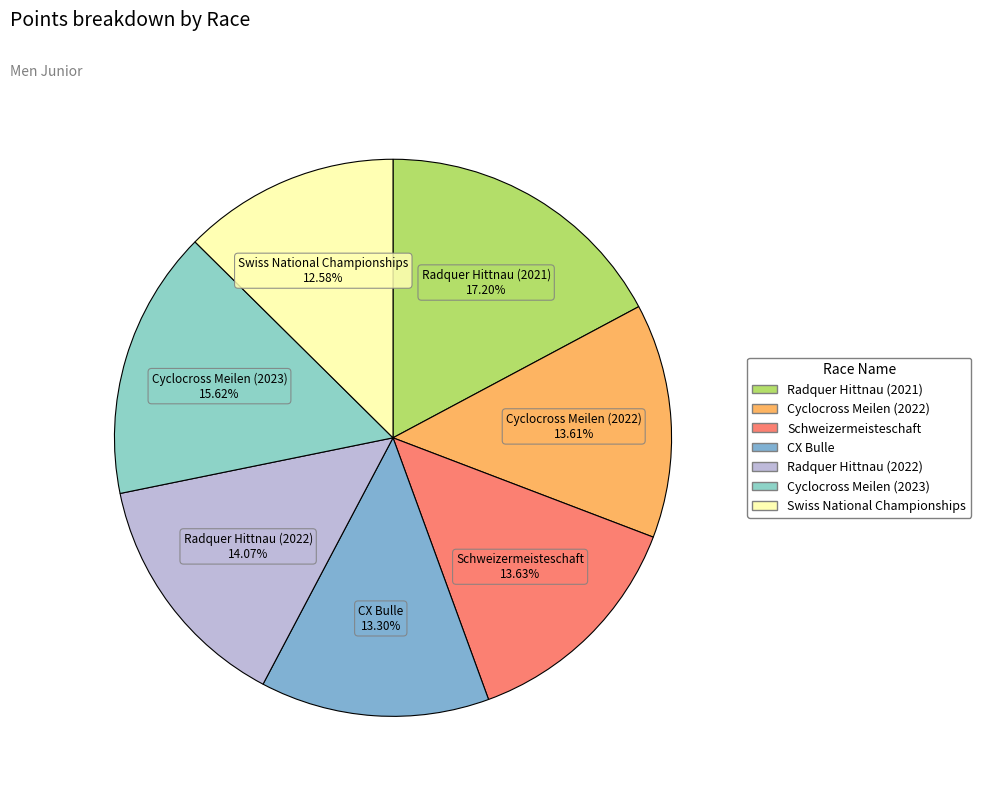

Which slice is the largest?

Radquer Hittnau (2021)